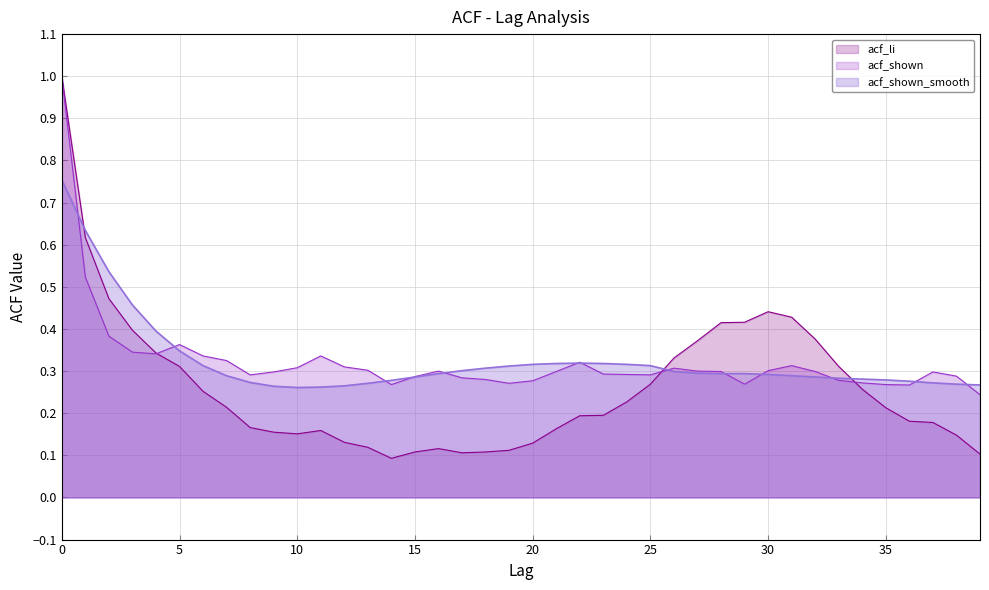

Reading left to right, what are all the values shown in this chart?

acf_li: 0=1.0	1=0.6	2=0.5	3=0.4	4=0.3	5=0.3	6=0.3	7=0.2	8=0.2	9=0.2	10=0.2	11=0.2	12=0.1	13=0.1	14=0.1	15=0.1	16=0.1	17=0.1	18=0.1	19=0.1	20=0.1	21=0.2	22=0.2	23=0.2	24=0.2	25=0.3	26=0.3	27=0.4	28=0.4	29=0.4	30=0.4	31=0.4	32=0.4	33=0.3	34=0.3	35=0.2	36=0.2	37=0.2	38=0.1	39=0.1
acf_shown: 0=1.0	1=0.5	2=0.4	3=0.3	4=0.3	5=0.4	6=0.3	7=0.3	8=0.3	9=0.3	10=0.3	11=0.3	12=0.3	13=0.3	14=0.3	15=0.3	16=0.3	17=0.3	18=0.3	19=0.3	20=0.3	21=0.3	22=0.3	23=0.3	24=0.3	25=0.3	26=0.3	27=0.3	28=0.3	29=0.3	30=0.3	31=0.3	32=0.3	33=0.3	34=0.3	35=0.3	36=0.3	37=0.3	38=0.3	39=0.2
acf_shown_smooth: 0=0.8	1=0.6	2=0.5	3=0.5	4=0.4	5=0.3	6=0.3	7=0.3	8=0.3	9=0.3	10=0.3	11=0.3	12=0.3	13=0.3	14=0.3	15=0.3	16=0.3	17=0.3	18=0.3	19=0.3	20=0.3	21=0.3	22=0.3	23=0.3	24=0.3	25=0.3	26=0.3	27=0.3	28=0.3	29=0.3	30=0.3	31=0.3	32=0.3	33=0.3	34=0.3	35=0.3	36=0.3	37=0.3	38=0.3	39=0.3